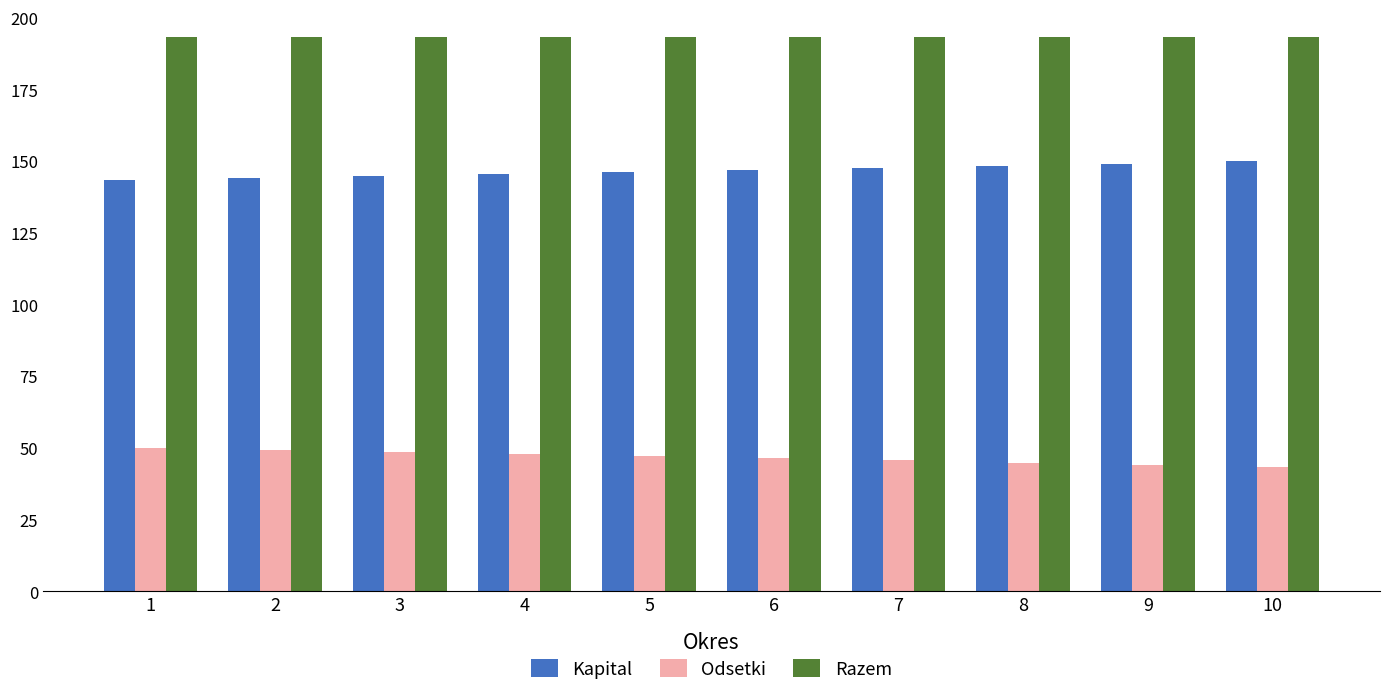

What is the value of the Odsetki bar at the 1st from the left?

50.0